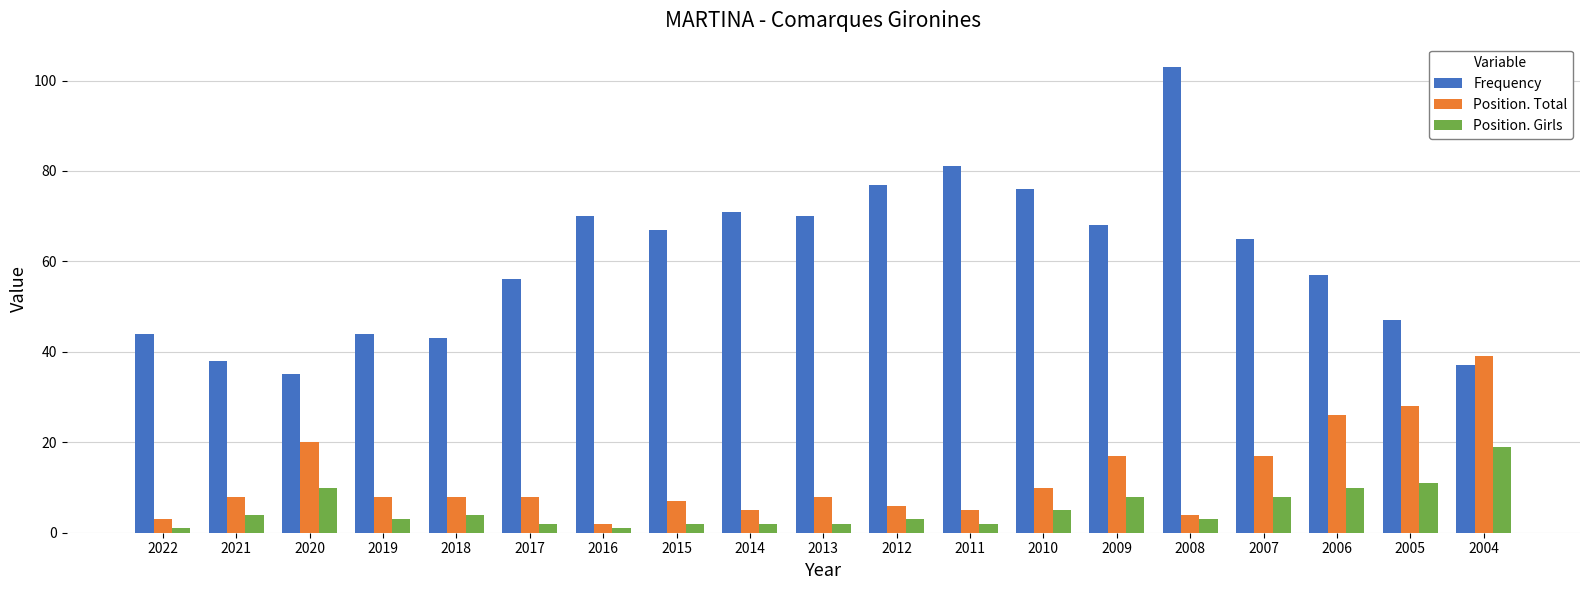

What is the sum of the Frequency values at 2022 and 2004?

81